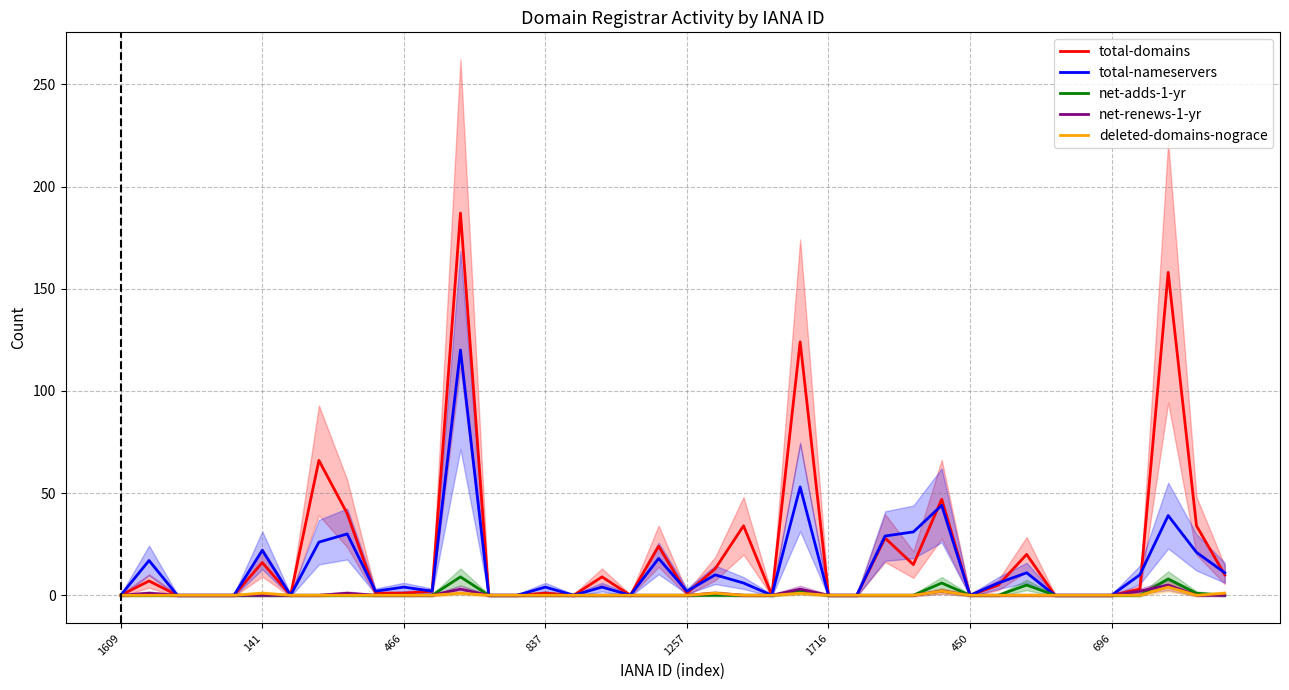

Does the chart have visible grid lines?

Yes